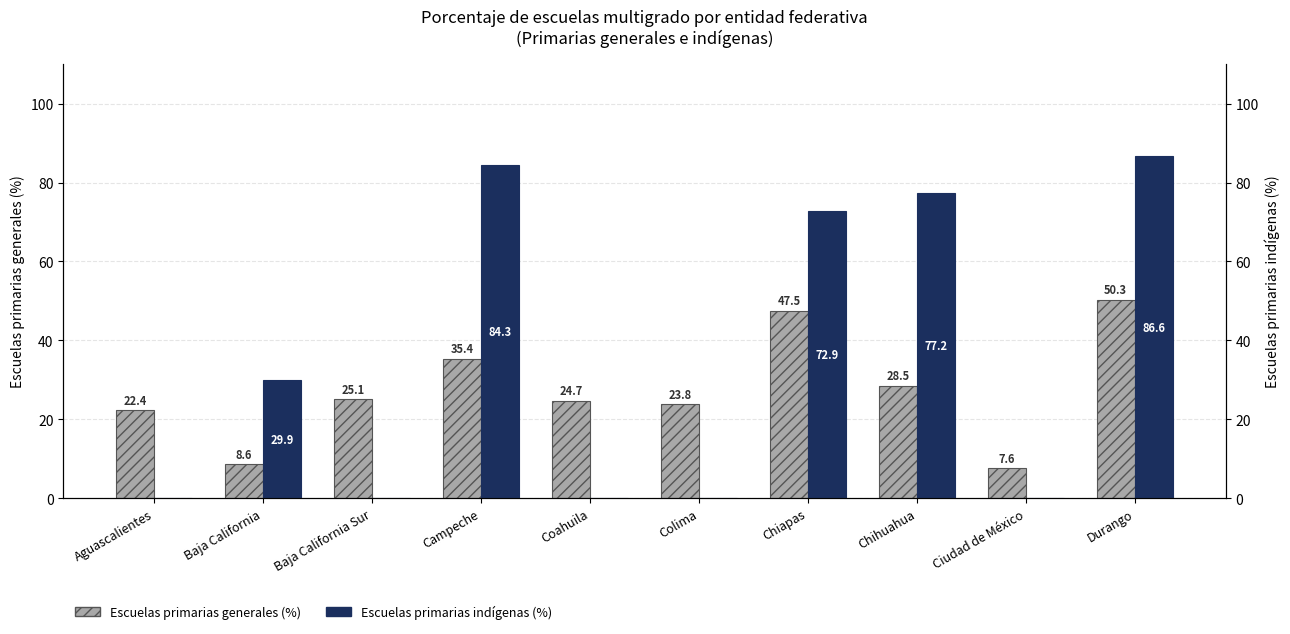

How many values in the Escuelas primarias generales (%) series exceed 25?

5